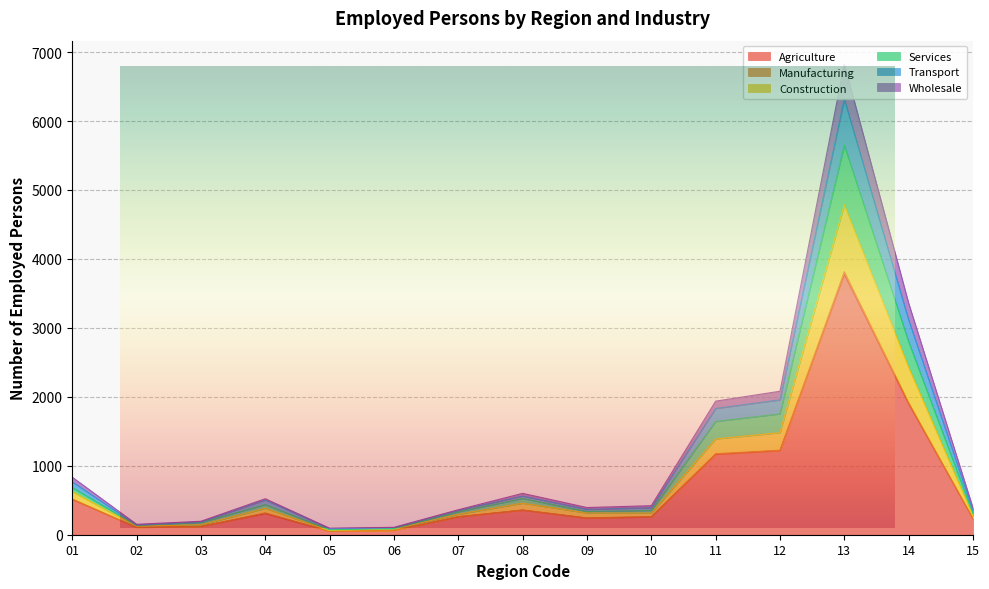

Which category has the highest value across all series?

13